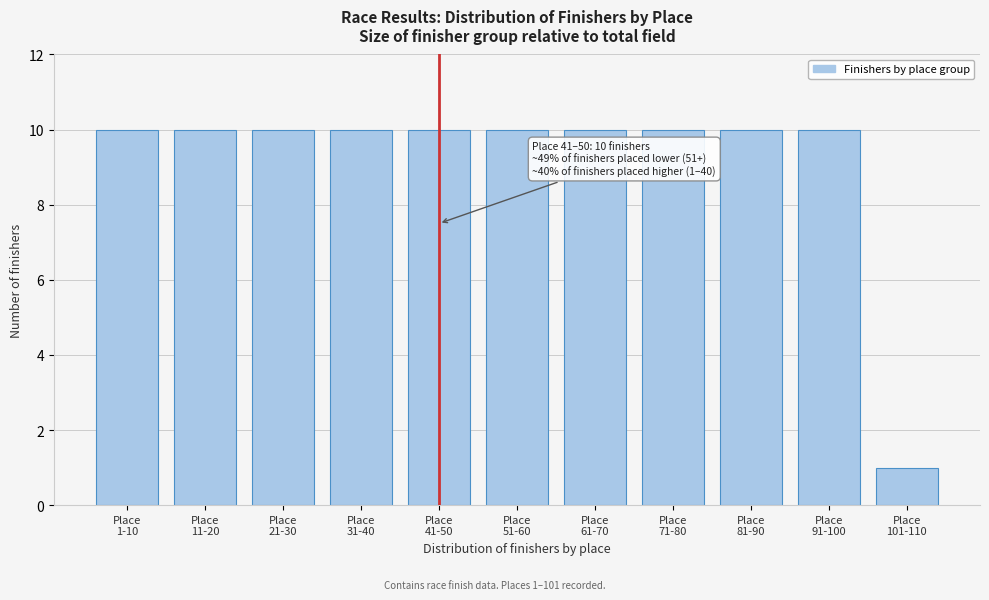

Reading right to left, transcribe all the data shown in this chart.

1	10	10	10	10	10	10	10	10	10	10